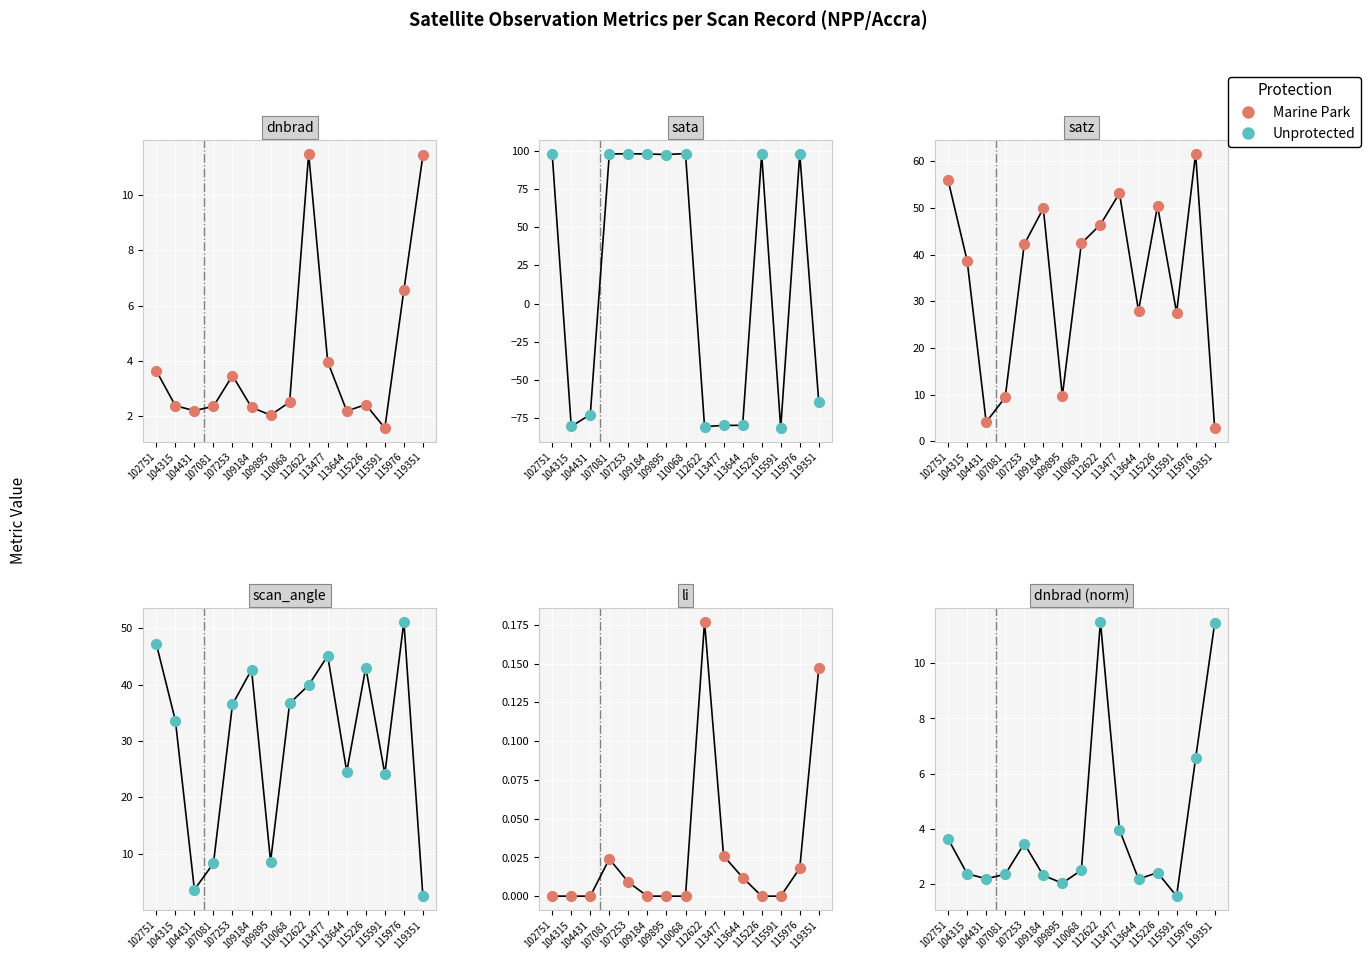

What are all the series names shown in the legend?

Marine Park, Unprotected